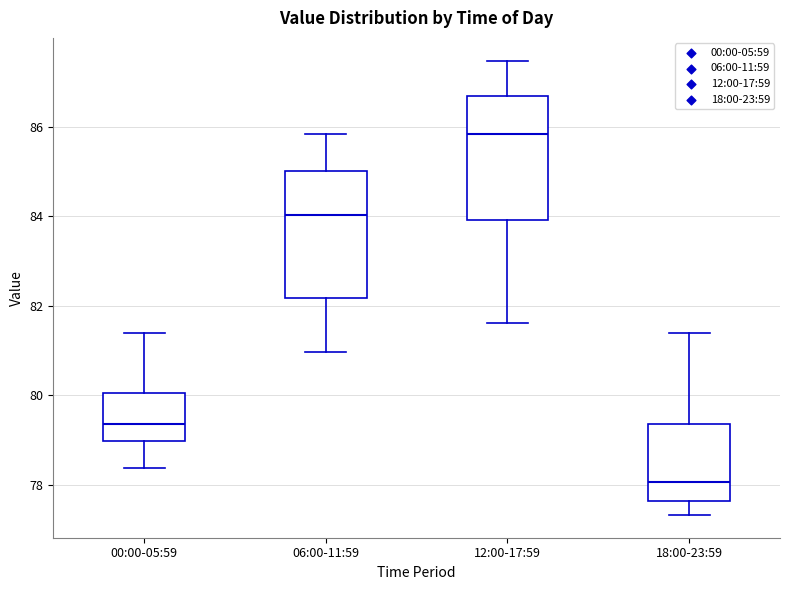

Reading left to right, transcribe this box plot: for each box, give where its median line is, the range the box spans, and where its two whiskers end, as read against the y-axis. The values are not printed on the chart, so give them approximately, as read against the axis.

00:00-05:59: median 79.4, box 79.0 to 80.0, whiskers 78.4 to 81.4
06:00-11:59: median 84.0, box 82.2 to 85.0, whiskers 81.0 to 85.8
12:00-17:59: median 85.8, box 84.0 to 86.6, whiskers 81.6 to 87.4
18:00-23:59: median 78.0, box 77.6 to 79.4, whiskers 77.4 to 81.4